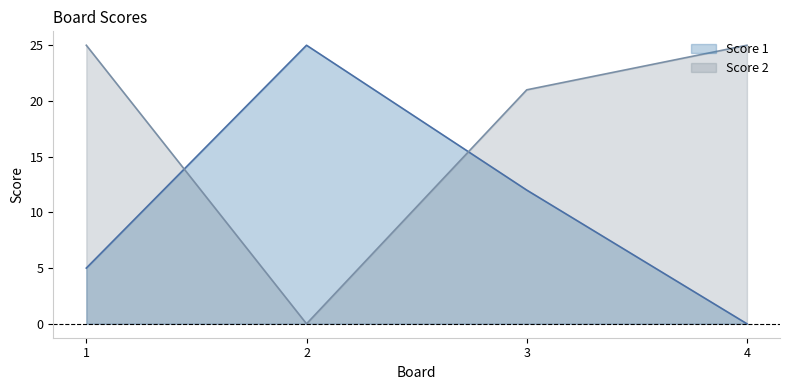

Reading left to right, list all the values displayed in this chart.

Score 1: 5	25	12	0
Score 2: 25	0	21	25